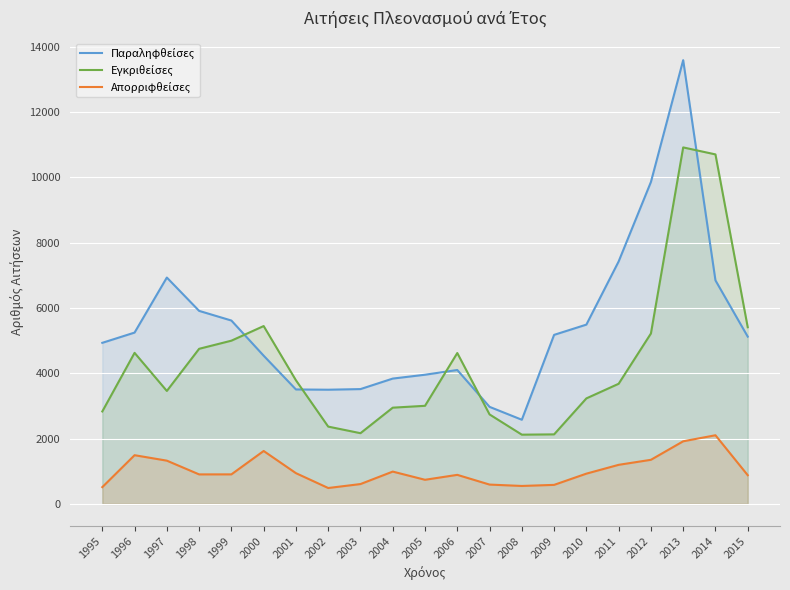

Does the chart display data point markers on the line(s)?

No